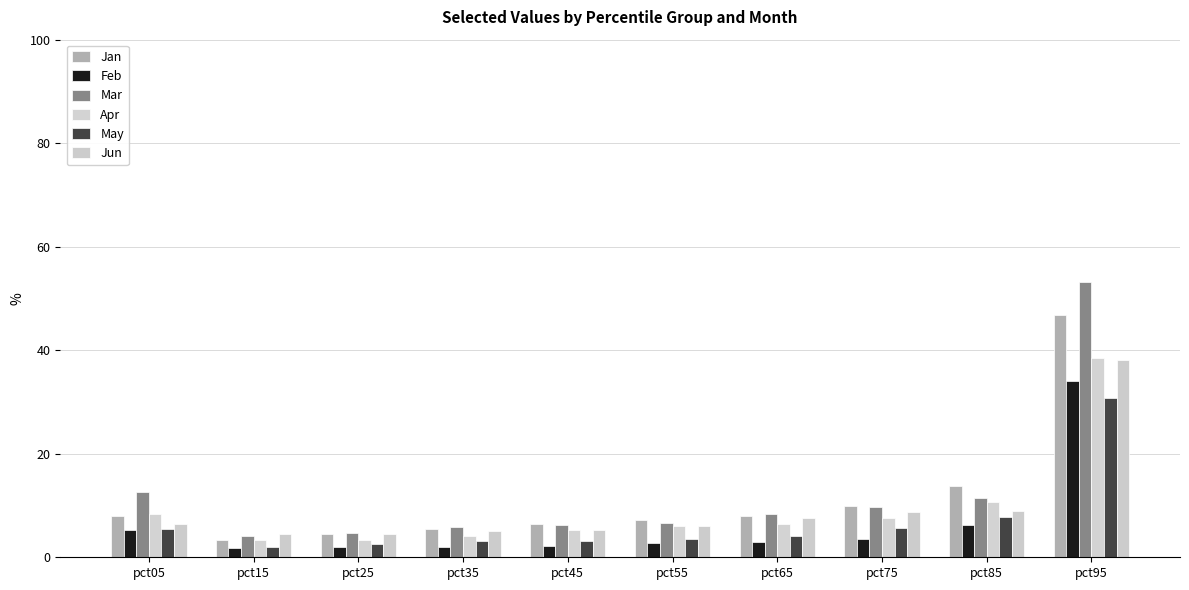

Which category has the lowest value in the May series?

pct15